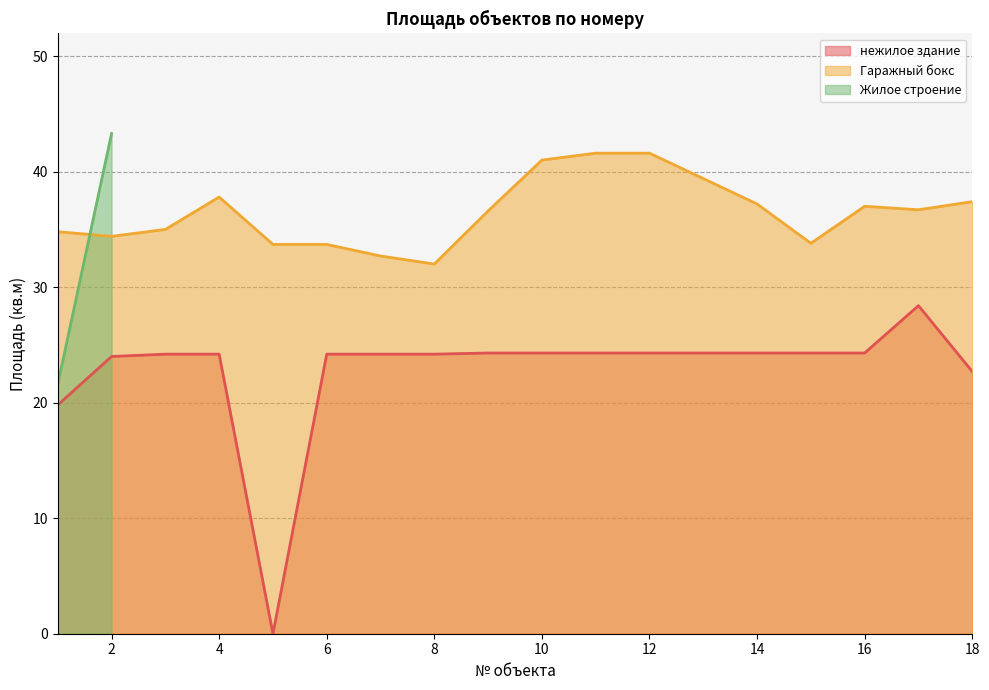

True or false: нежилое здание has a value of -14.7 at 5.

False